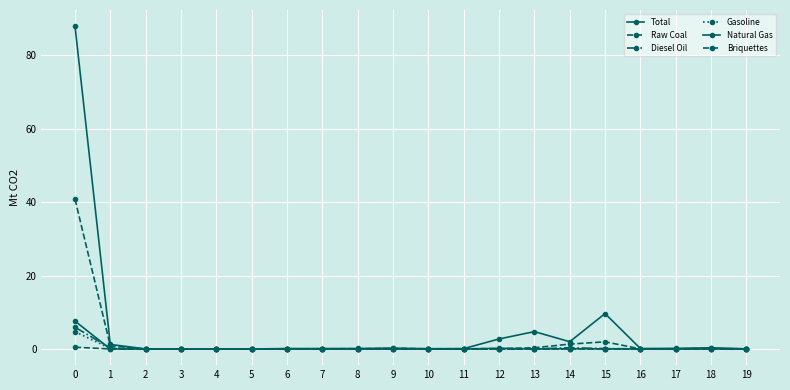

How many interior local valleys does the Diesel Oil series have?

5